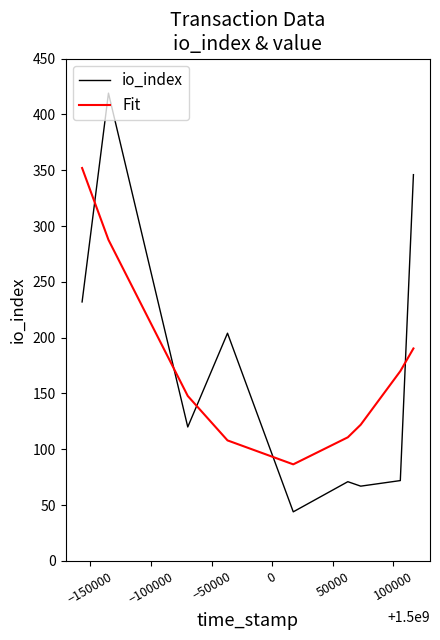

List the series in order of their peak value, highest first.

io_index, Fit